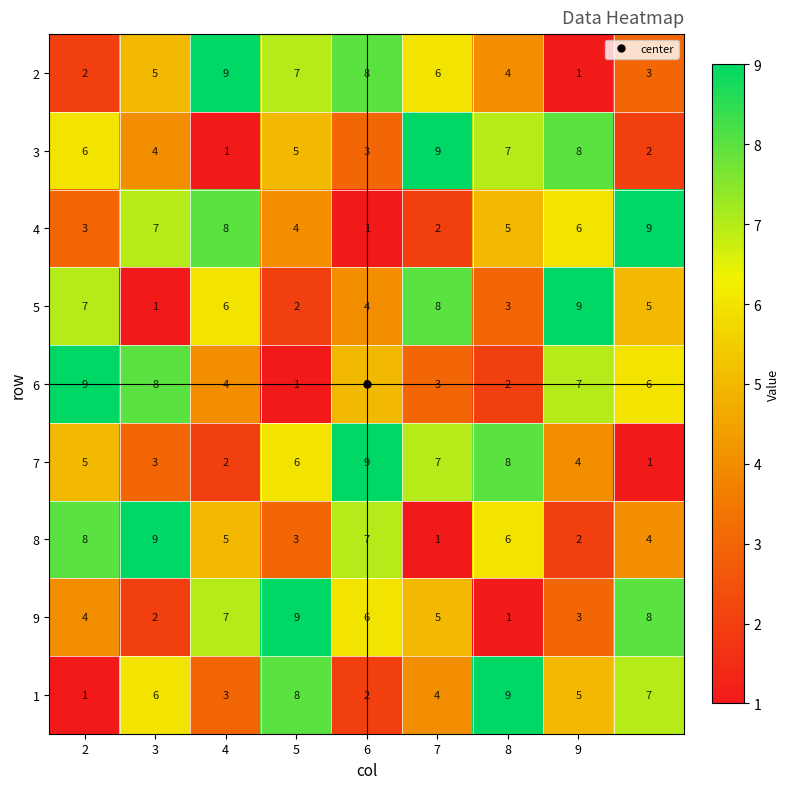

Count the 2 values in the range 3 to 7.

5